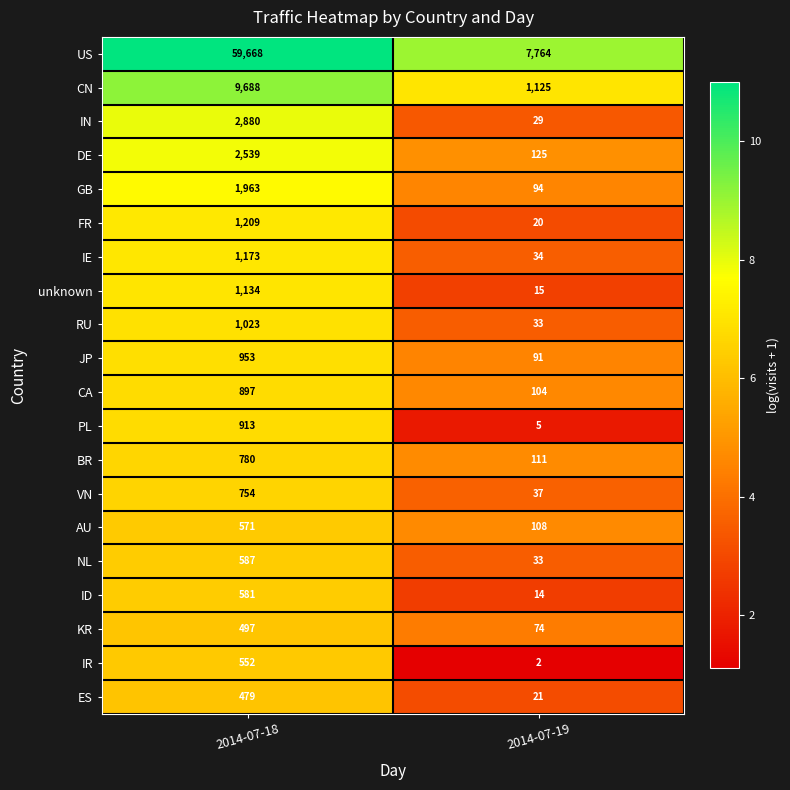

What value does the IE series have at 2014-07-18, to the nearest 10?

1170